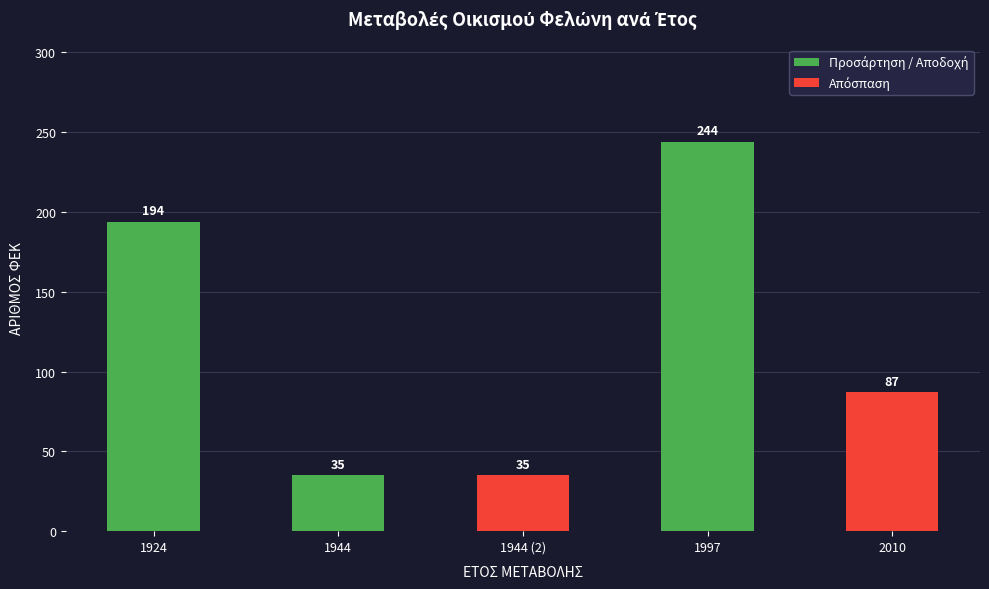

Reading right to left, what are all the values shown in this chart?

87	244	35	35	194